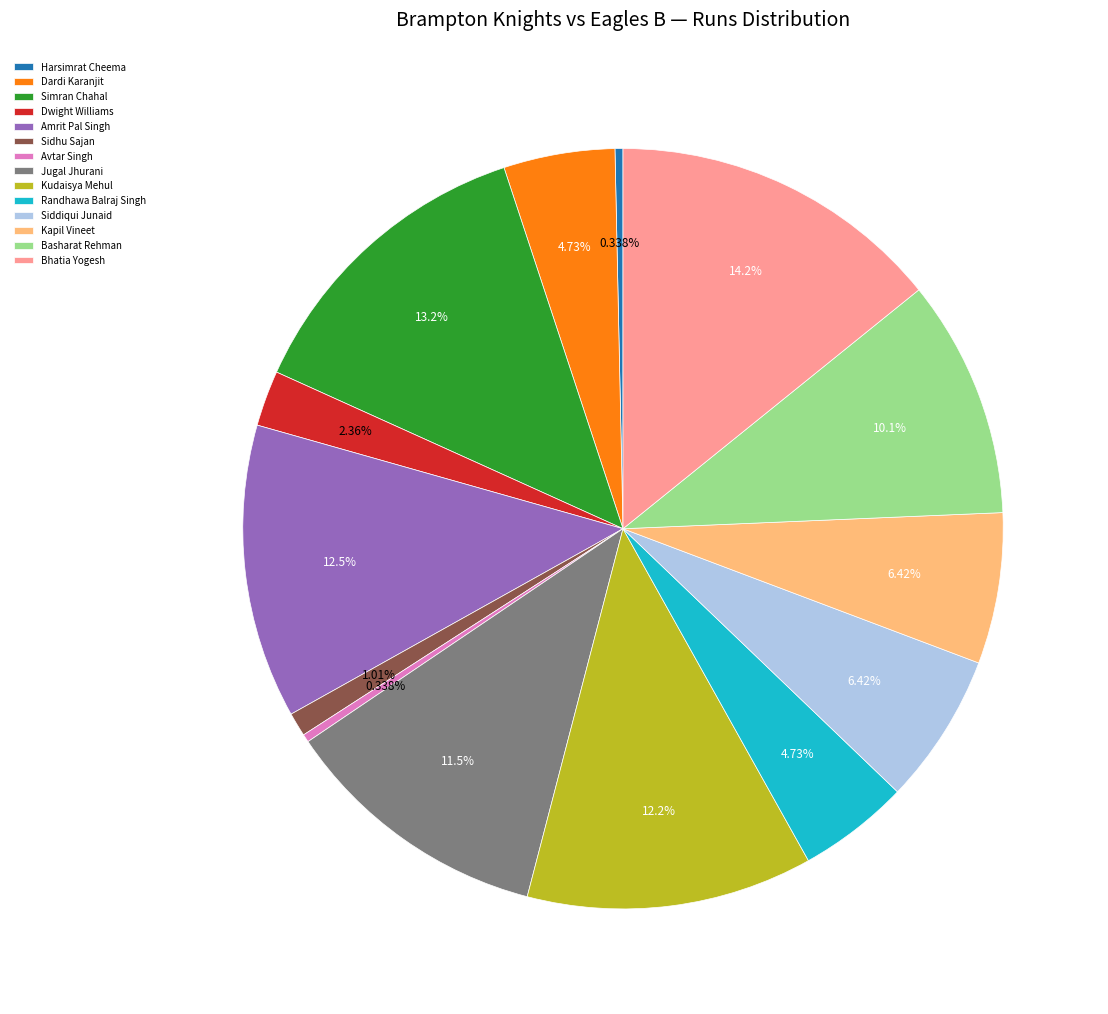

What is the largest slice in the pie chart?

Bhatia Yogesh